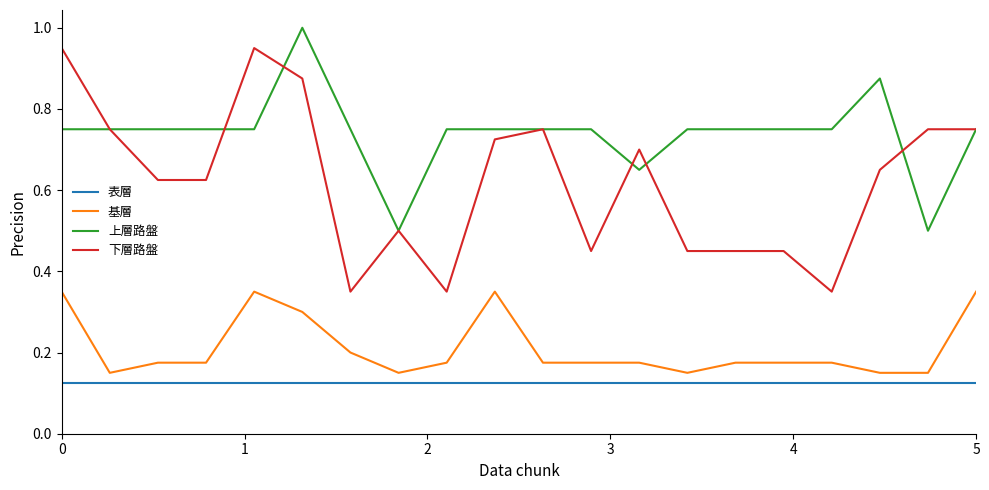

Which series has the widest spread of values?

下層路盤